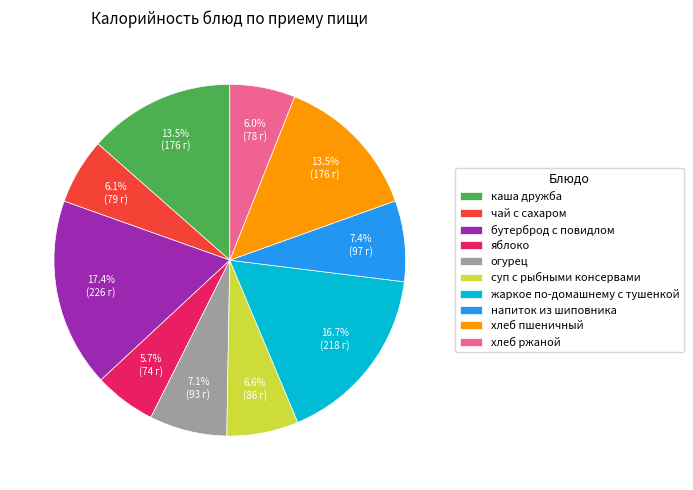

Which has a higher value, огурец or каша дружба?

каша дружба